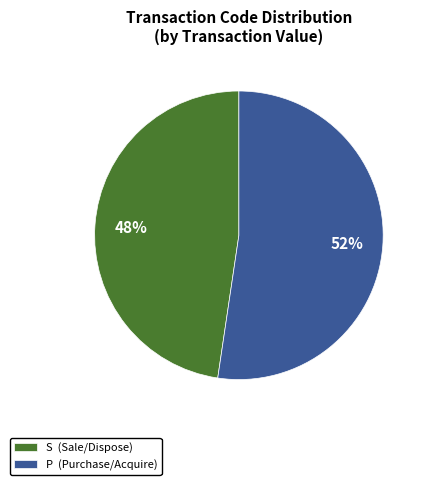

Approximately how many times larger is the value at S compared to P?

0.9